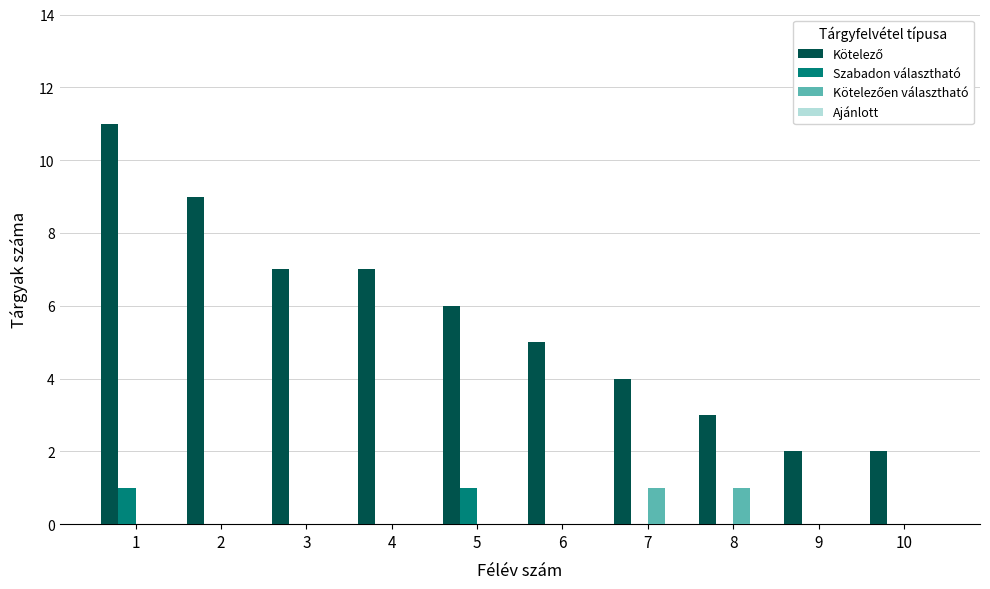

List the labels in order of Kötelező value, smallest first.

9, 10, 8, 7, 6, 5, 3, 4, 2, 1